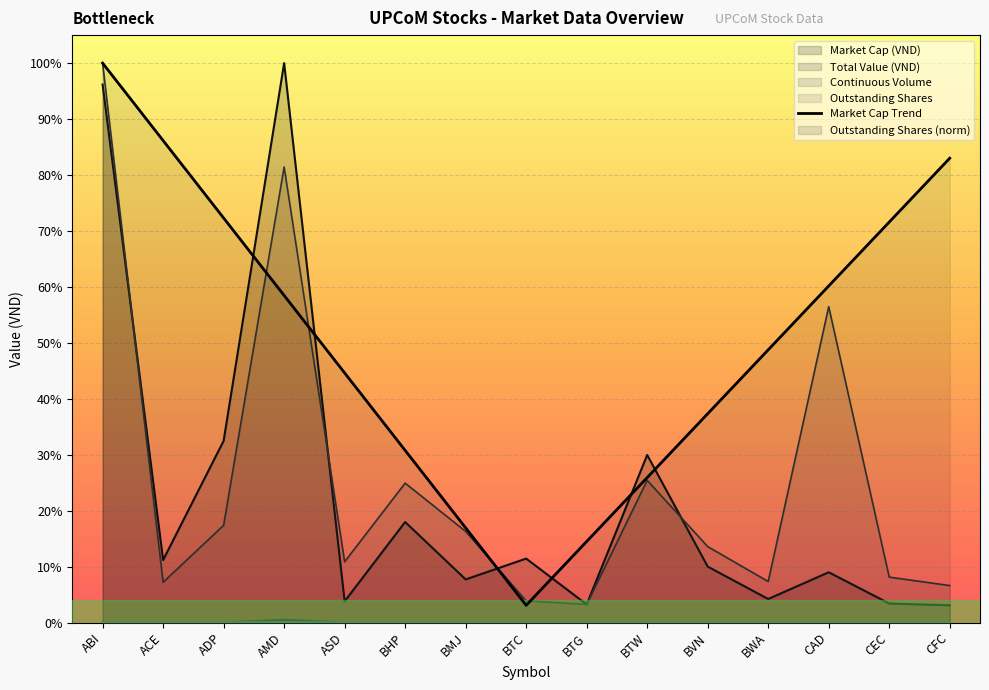

What value does the data have at BWA?

48.7